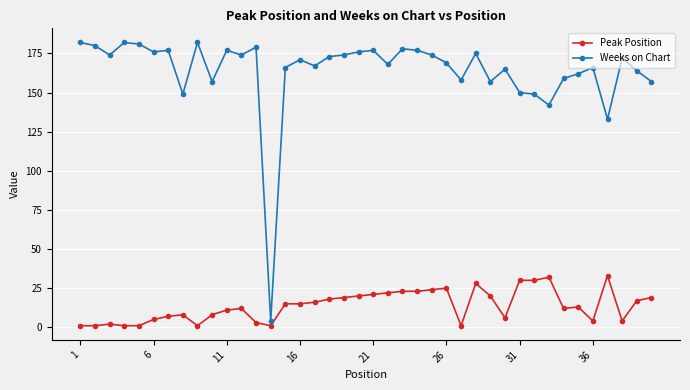

Which series has the widest spread of values?

Weeks on Chart